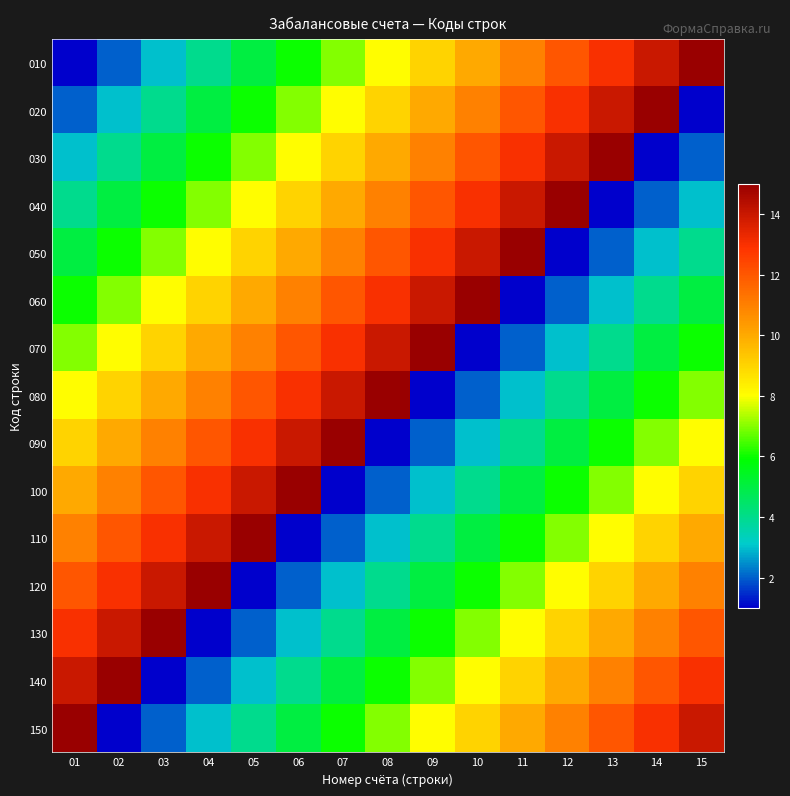

At how many categories does at least one series exceed 10?

15